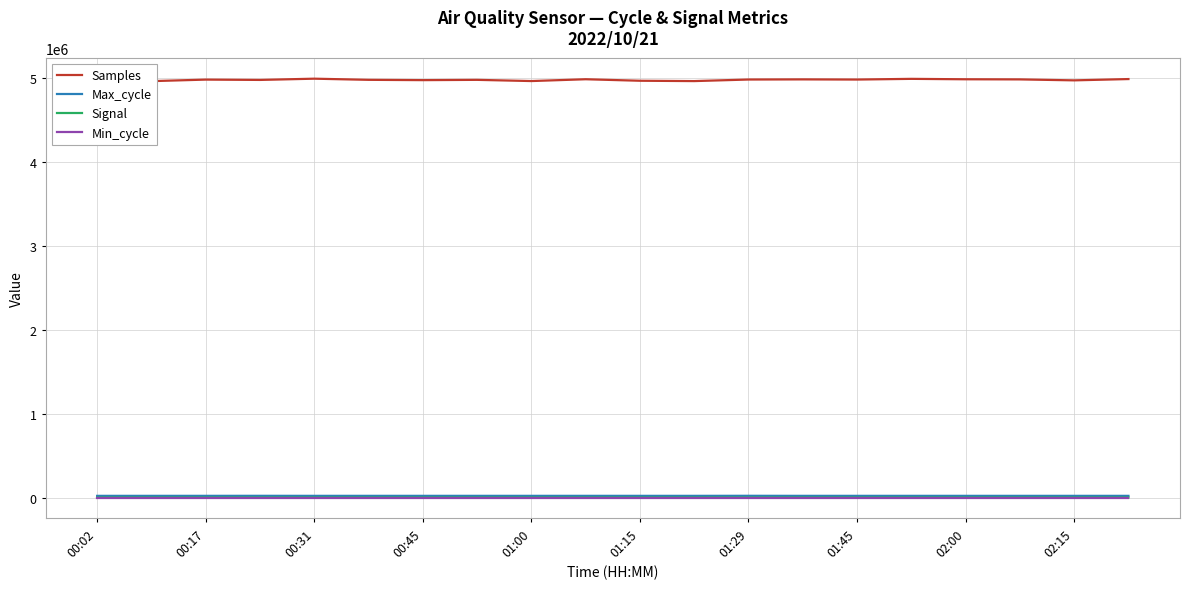

What is the greatest value displayed?

4997278